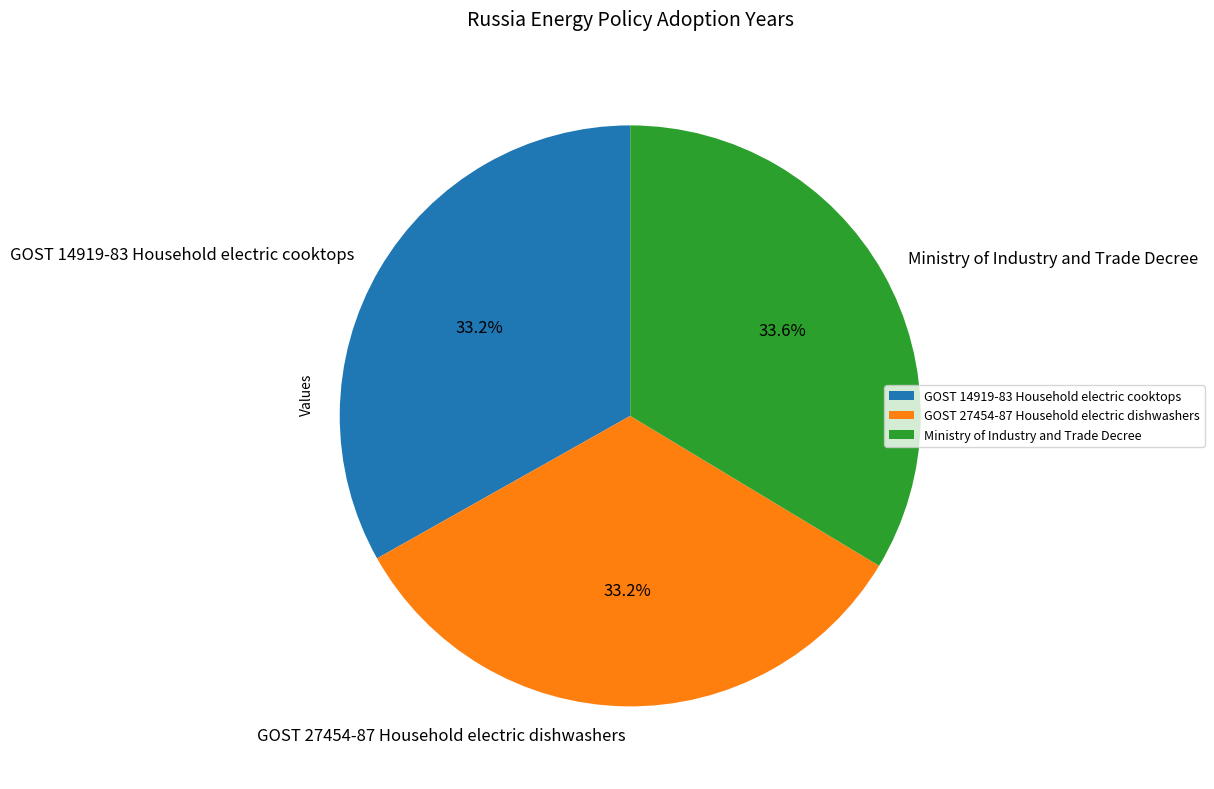

What is the ratio of the value at GOST 27454-87 Household electric dishwashers to the value at Ministry of Industry and Trade Decree?

1.0